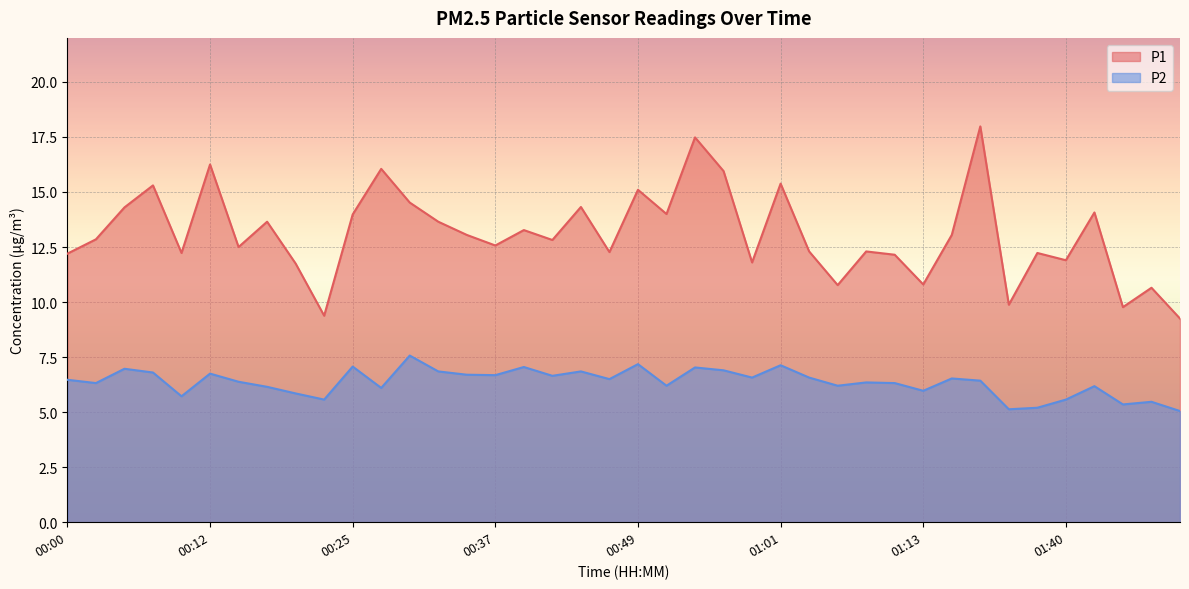

True or false: P2 has a value of 3.0 at 01:06.

False